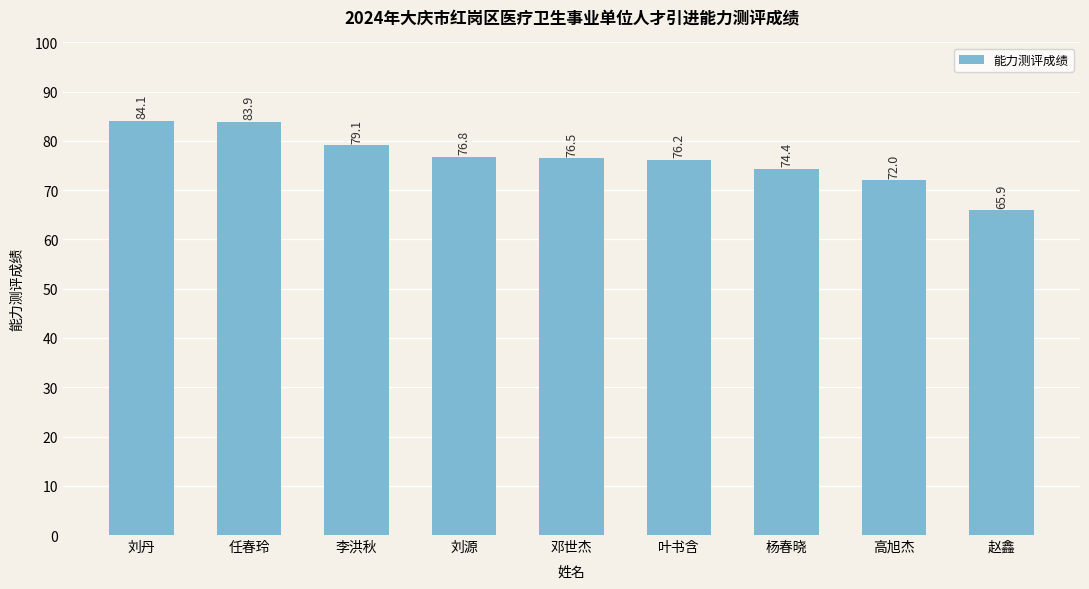

What is the label of the 8th bar from the right?

任春玲